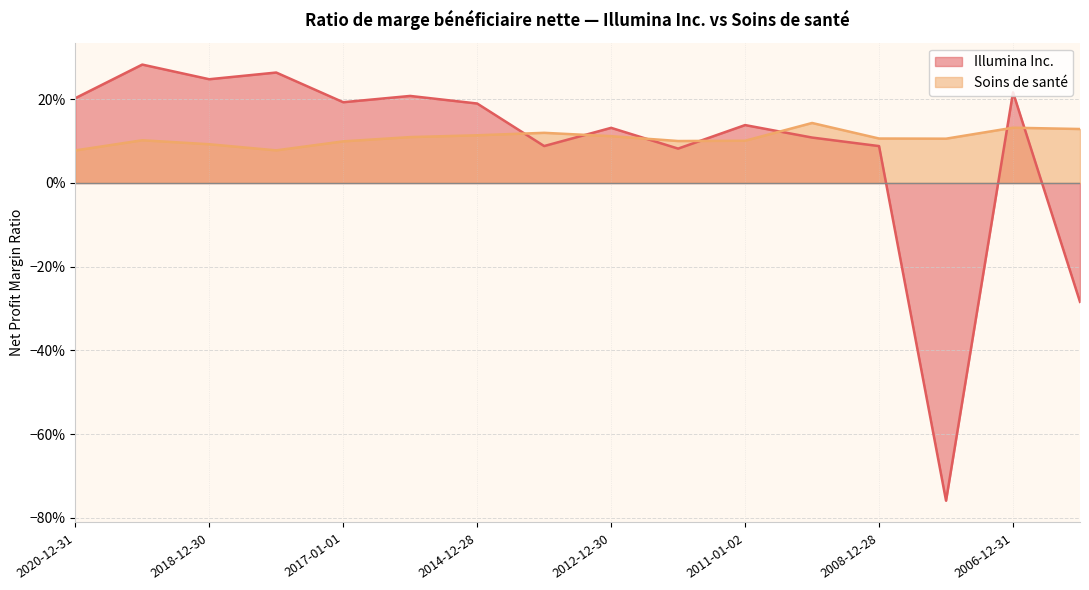

List the series in order of their peak value, highest first.

Illumina Inc., Soins de santé